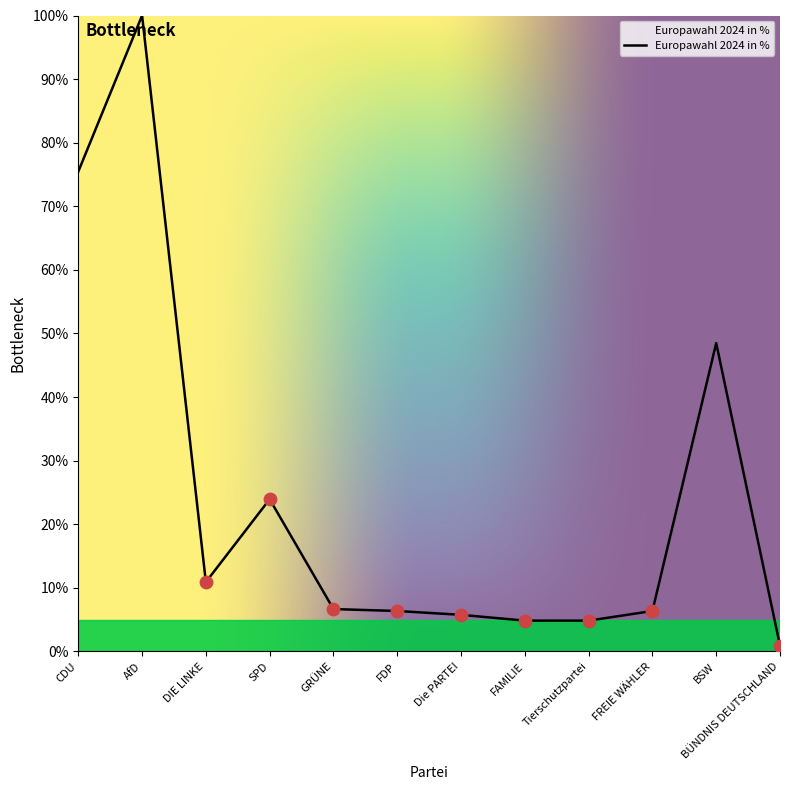

Approximately how many times larger is the value at BÜNDNIS DEUTSCHLAND compared to DIE LINKE?

0.1